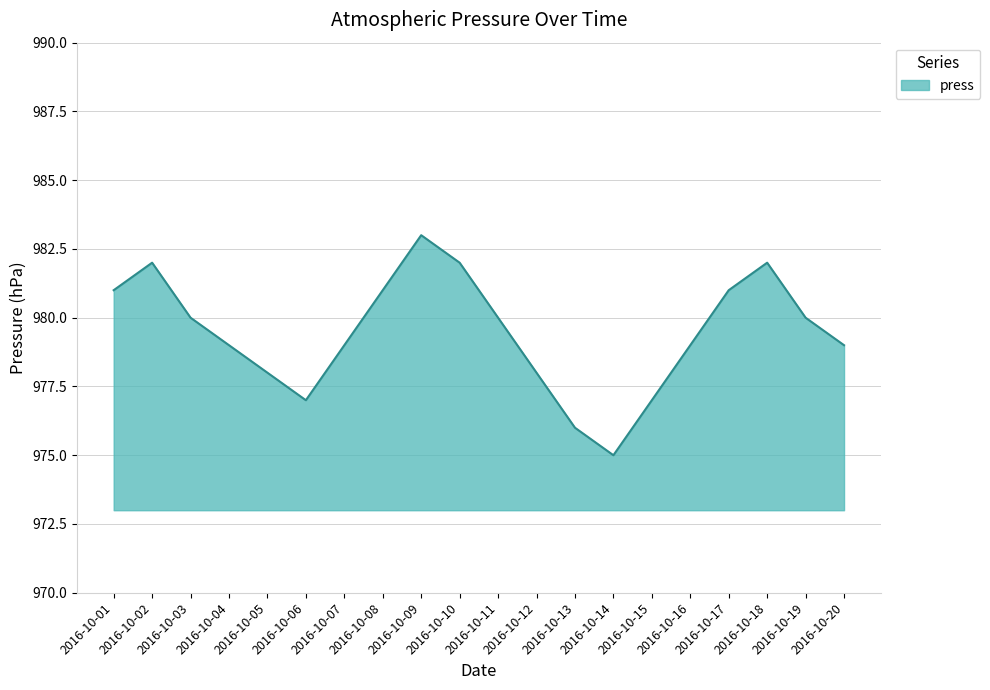

Where is the first local maximum?

2016-10-02